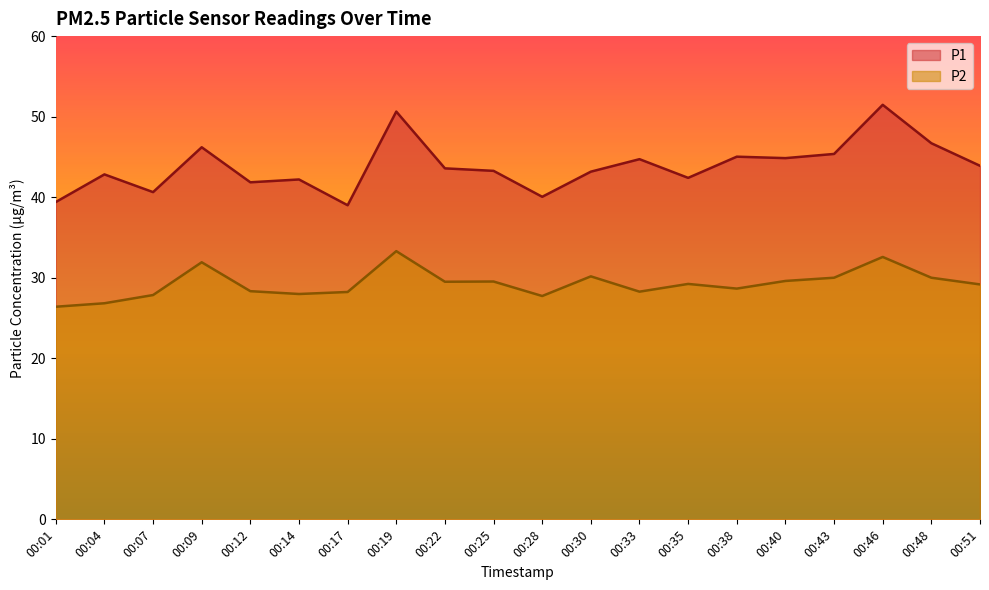

At which category does P2 reach its first local valley?

00:14